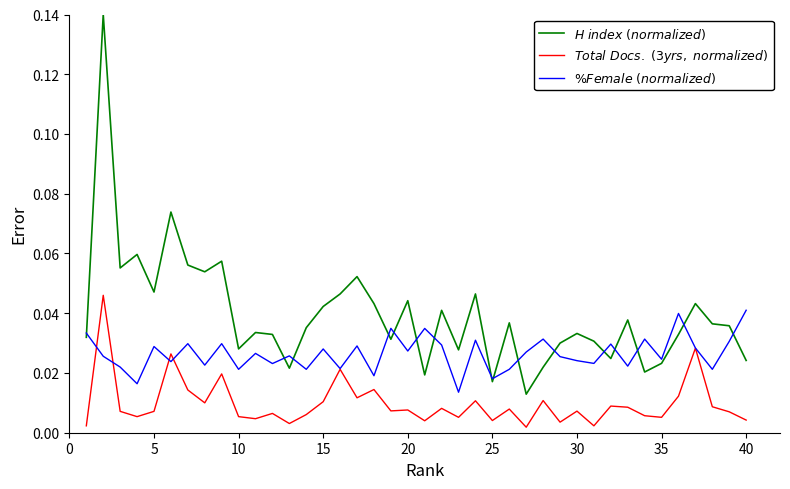

What are all the series names shown in the legend?

$H\ index\ (normalized)$, $Total\ Docs.\ (3yrs,\ normalized)$, $\%Female\ (normalized)$